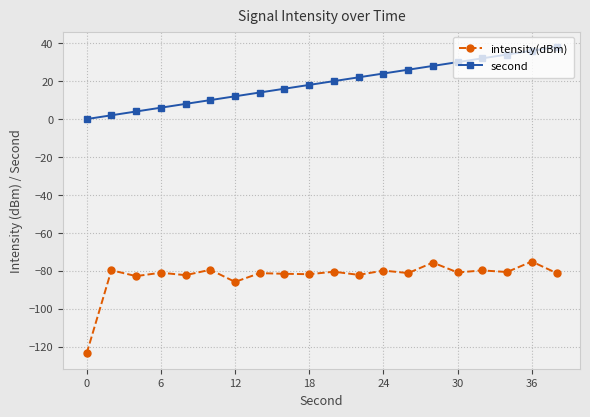

List the series in order of their peak value, lowest first.

intensity(dBm), second